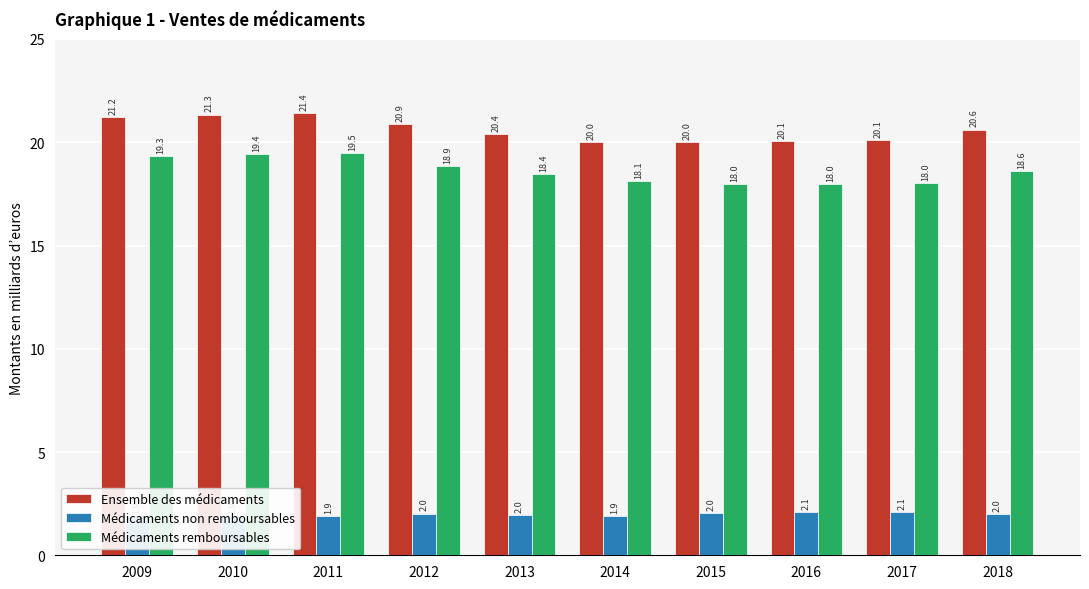

How many groups of bars are there?

10